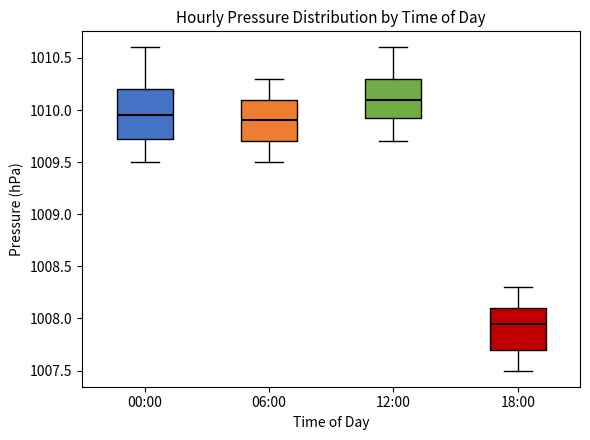

Where is the upper edge of the box for 06:00 on the y-axis? The values are not printed on the chart, so give them approximately, as read against the axis.

1010.10